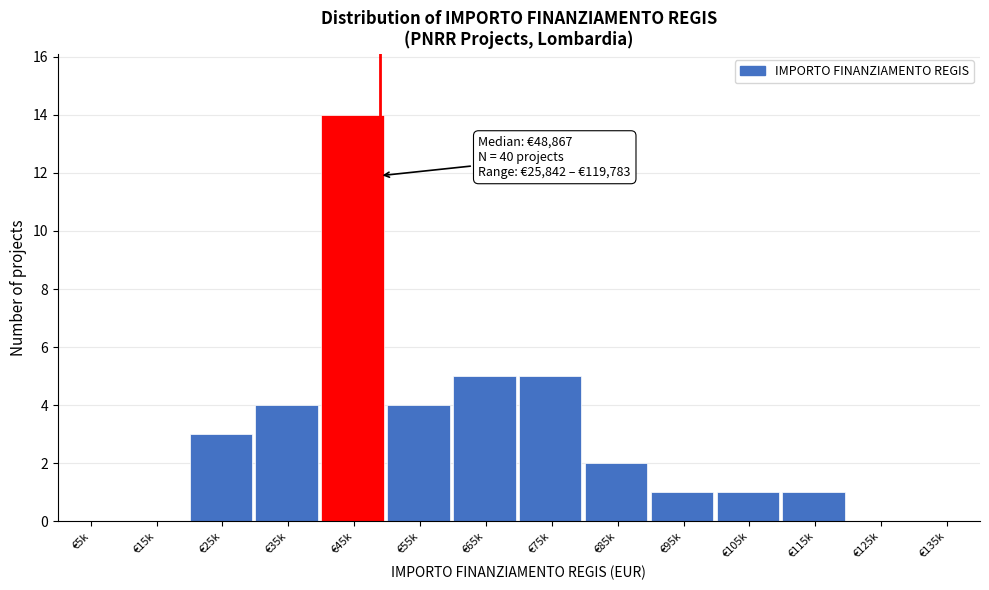

Reading left to right, list all the values displayed in this chart.

€5k=0	€15k=0	€25k=3	€35k=4	€45k=14	€55k=4	€65k=5	€75k=5	€85k=2	€95k=1	€105k=1	€115k=1	€125k=0	€135k=0